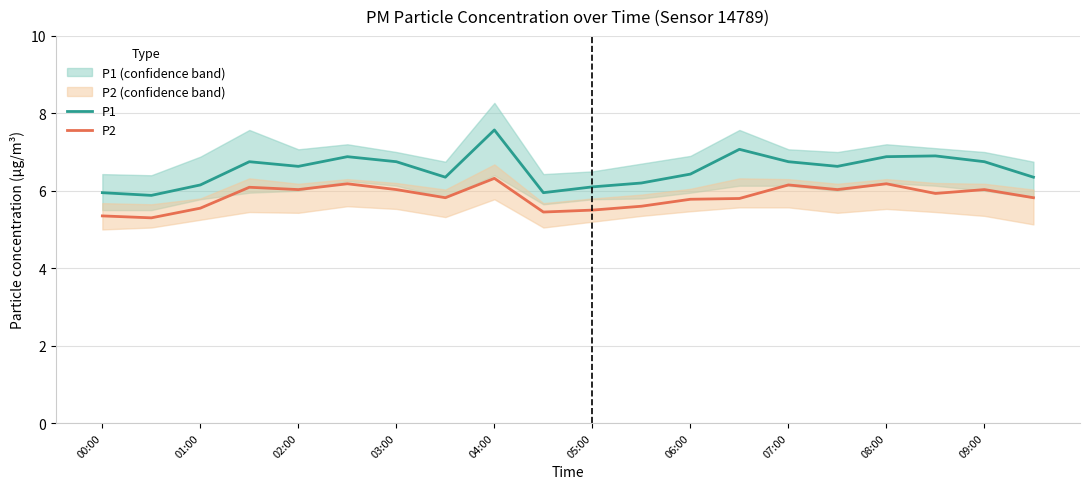

True or false: P1 and P2 cross at least once.

False